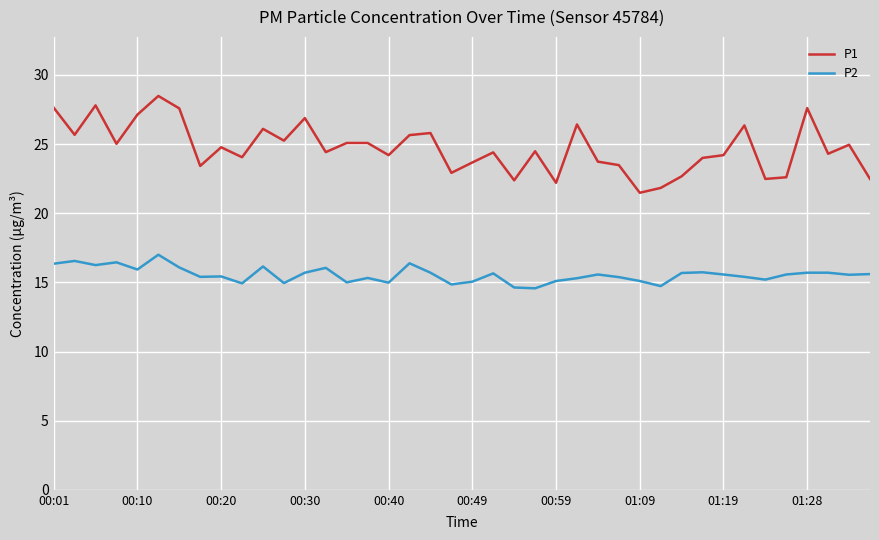

Which series has the largest total across all categories?

P1